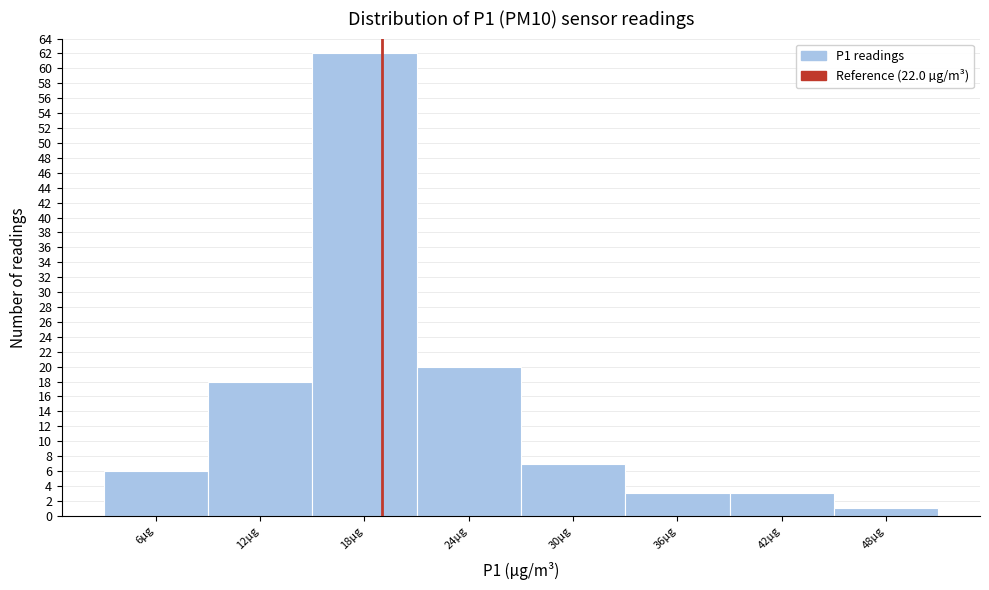

Reading right to left, what are all the values shown in this chart?

48µg=1	42µg=3	36µg=3	30µg=7	24µg=20	18µg=62	12µg=18	6µg=6